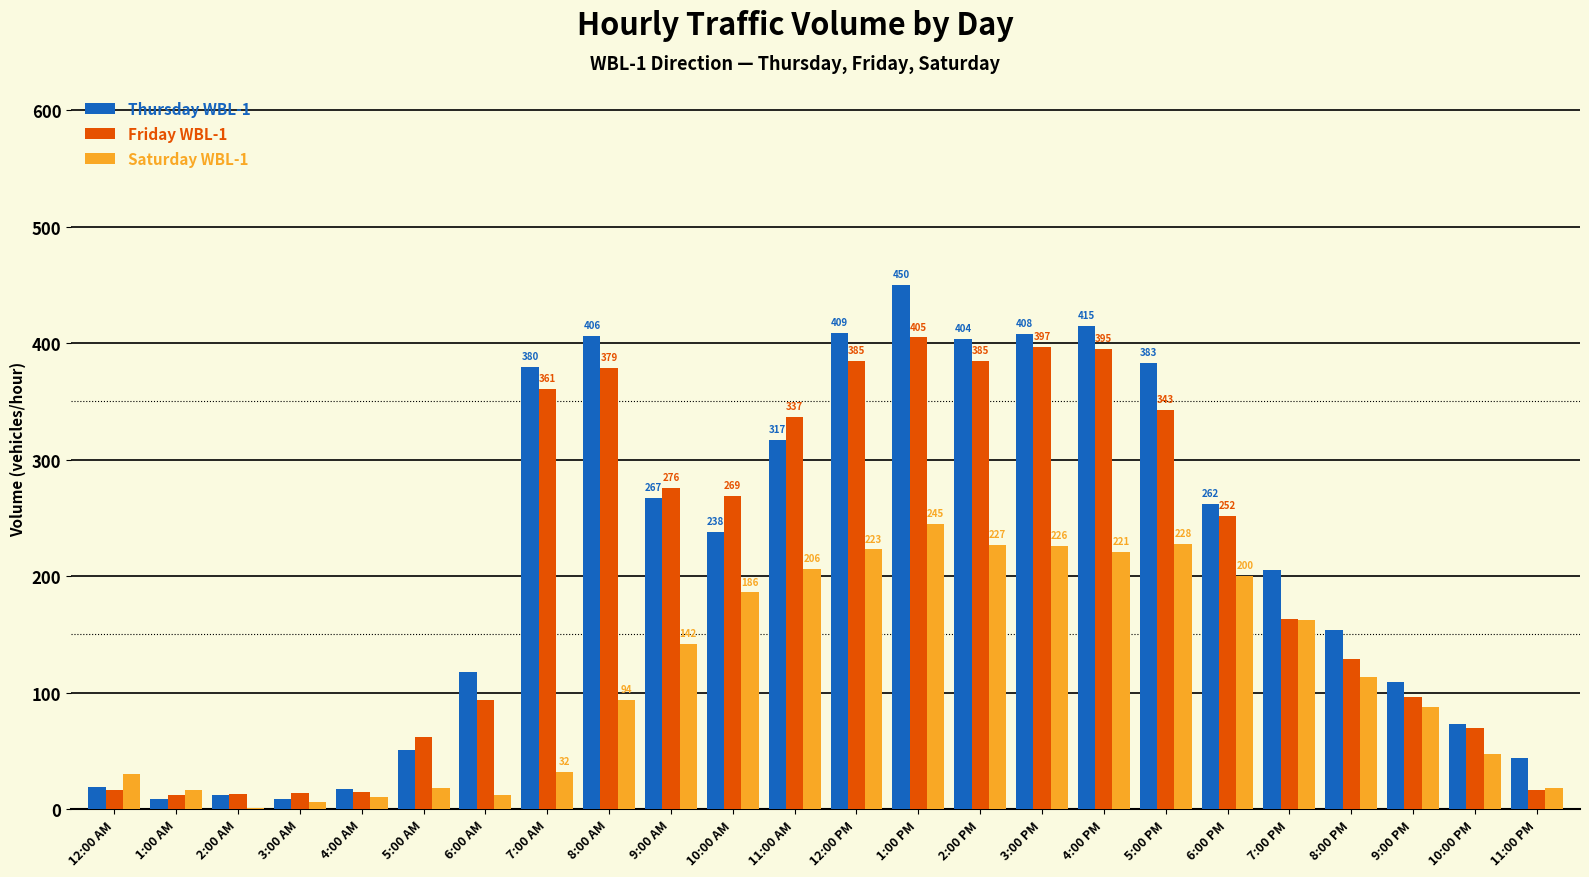

What is the spread (max minus min) of values at 12:00 AM?

14